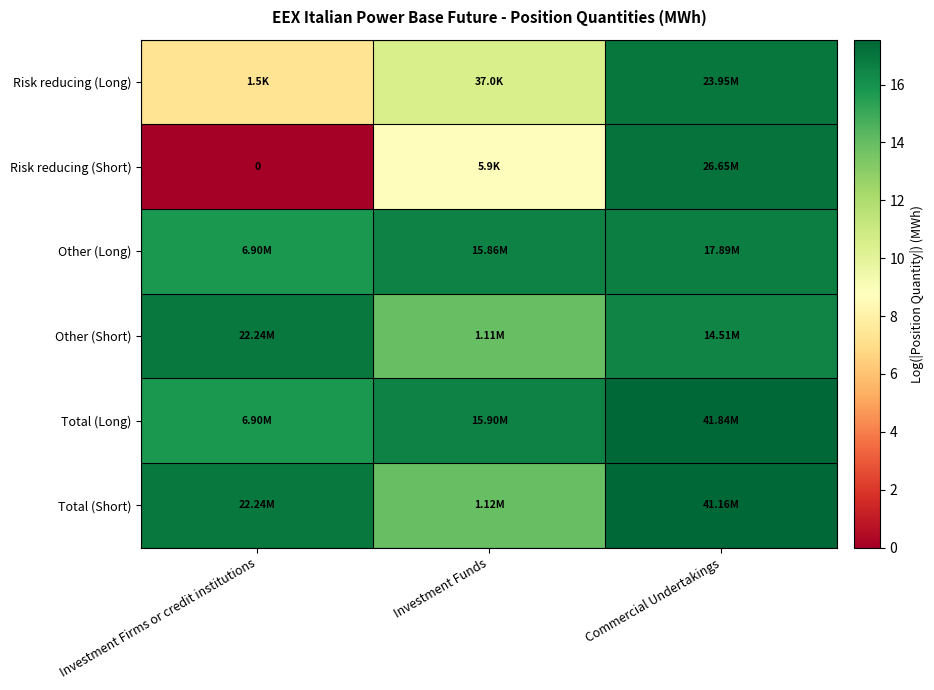

What is the sum of the Risk reducing (Short) values at Commercial Undertakings and Investment Funds?

25.8